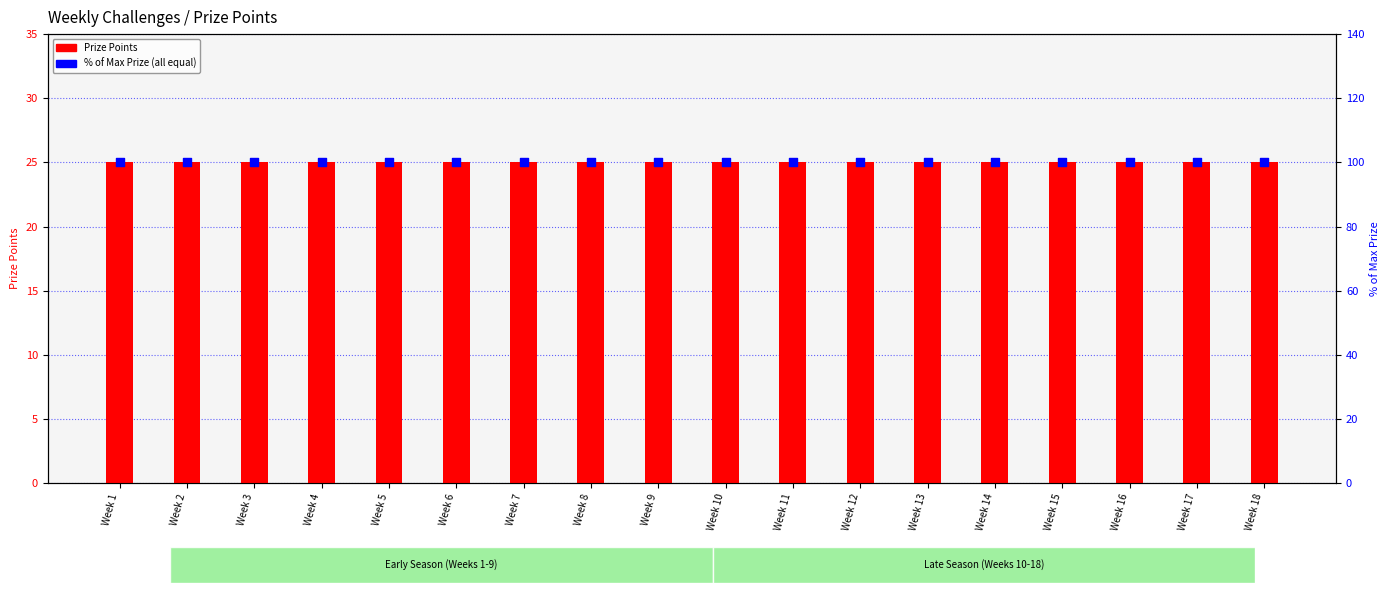

What is the total value across all series at Week 8?

125